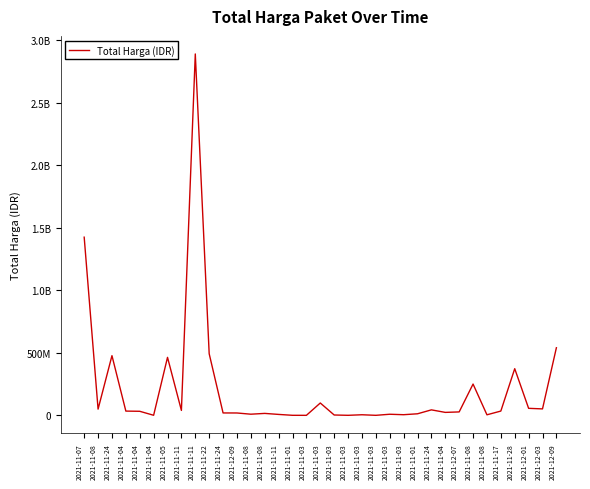

Does the chart display data point markers on the line(s)?

No